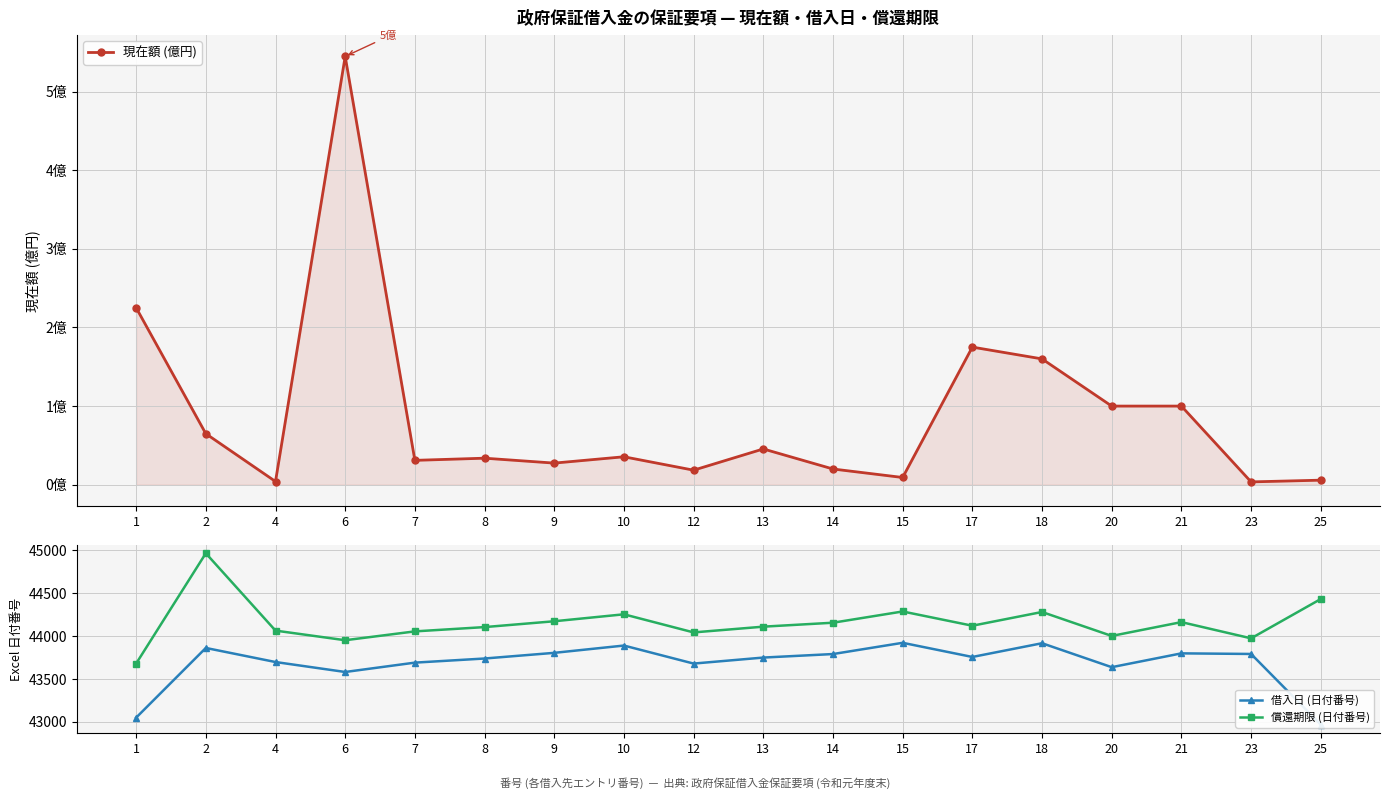

The value of 現在額 (億円) at 23 is 0.0. True or false?

True